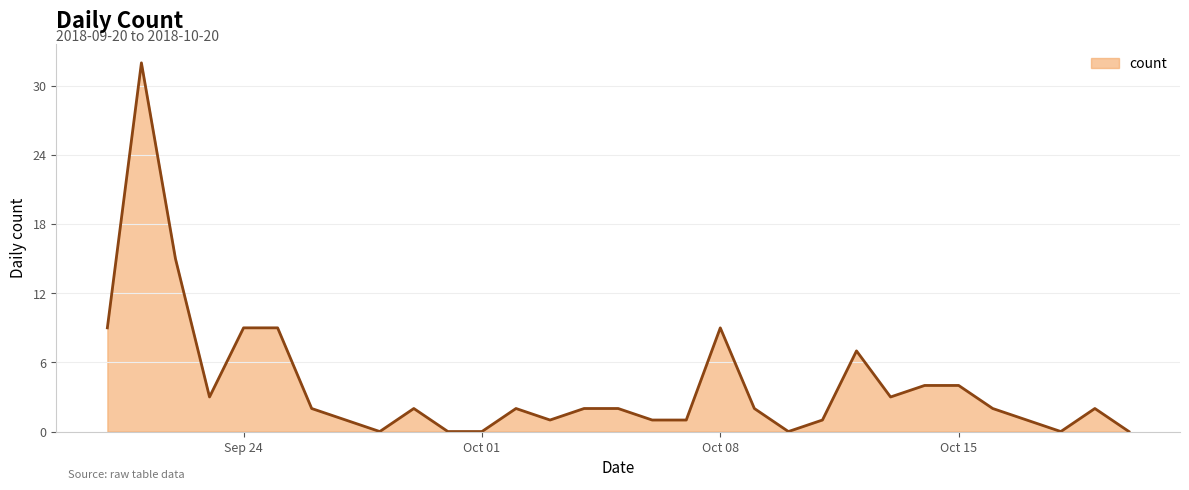

Does the chart display data point markers on the line(s)?

No